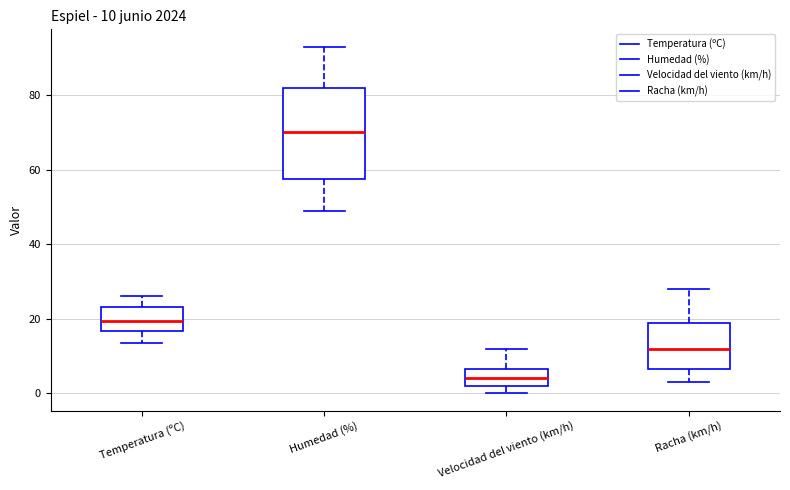

Which box is the tallest, from its lower edge to its upper edge?

Humedad (%)